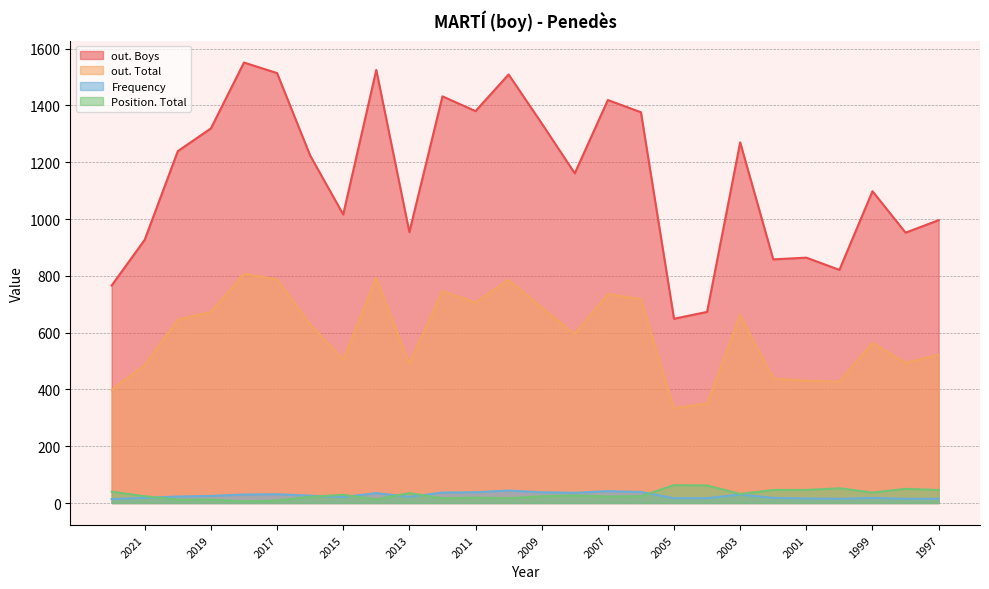

What is the maximum value for Position. Total?

63